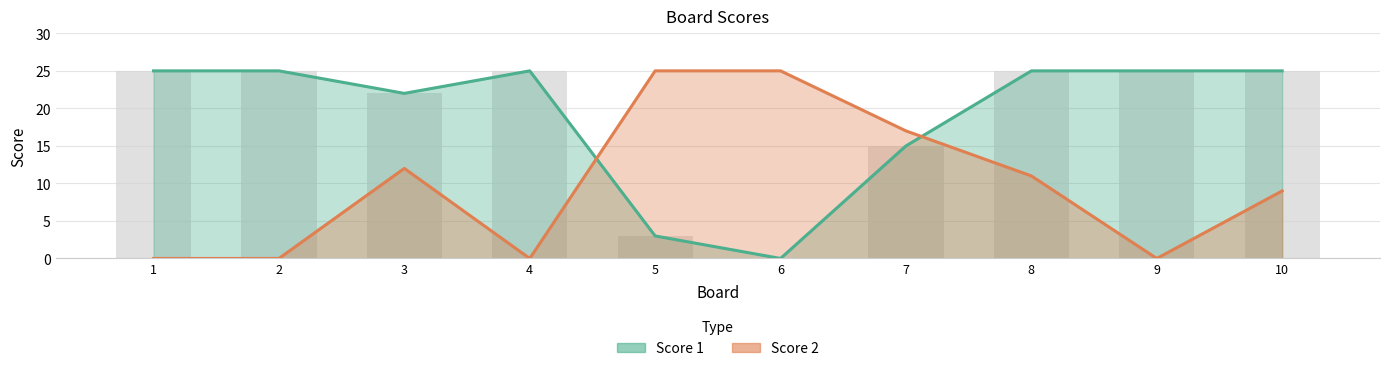

List the series in order of their peak value, highest first.

Score 1, Score 2